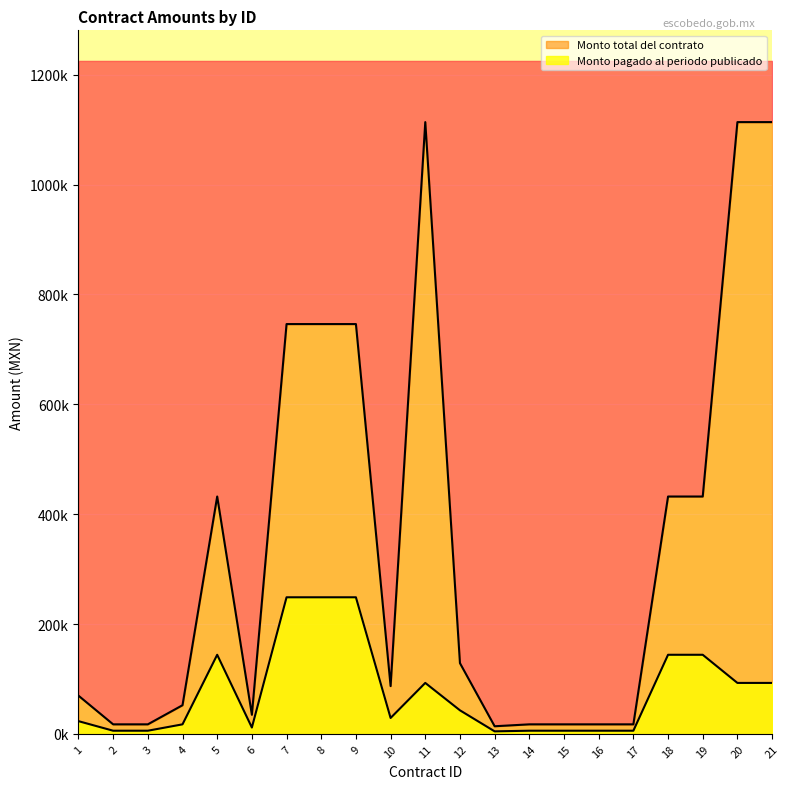

The value of Monto pagado al periodo publicado at 9 is 248662.0. True or false?

True